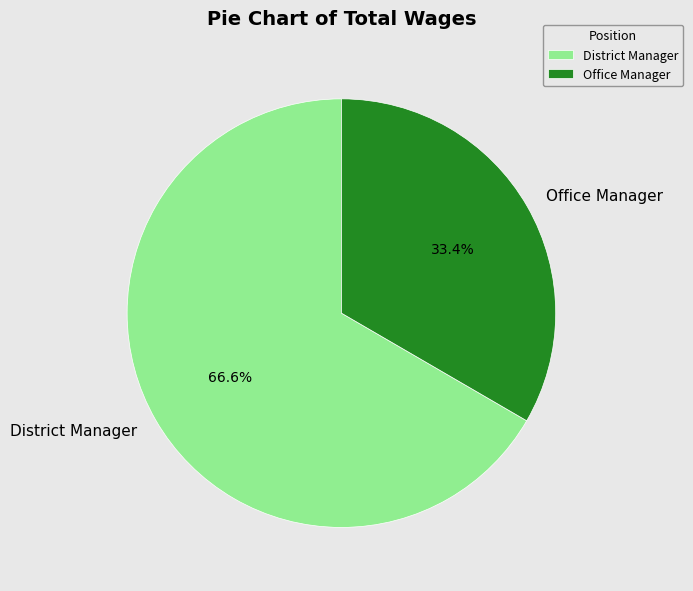

Combined, what portion of the pie is District Manager and Office Manager?

100.0%